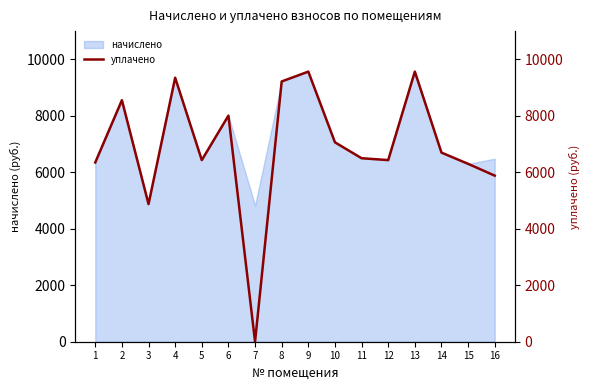

What is the value of the 1st point from the left?

6342.5